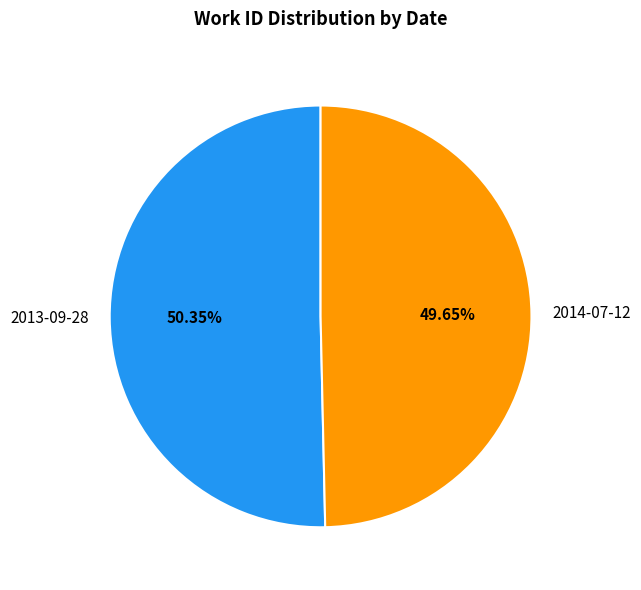

What is the majority slice?

2013-09-28